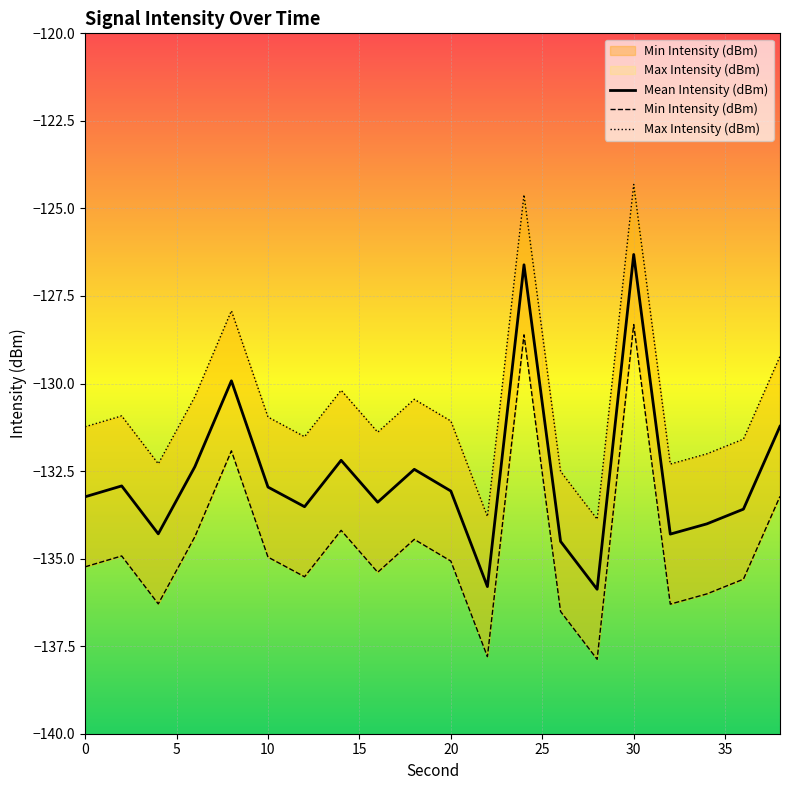

At which label does Min Intensity (dBm) first exceed -135?

2